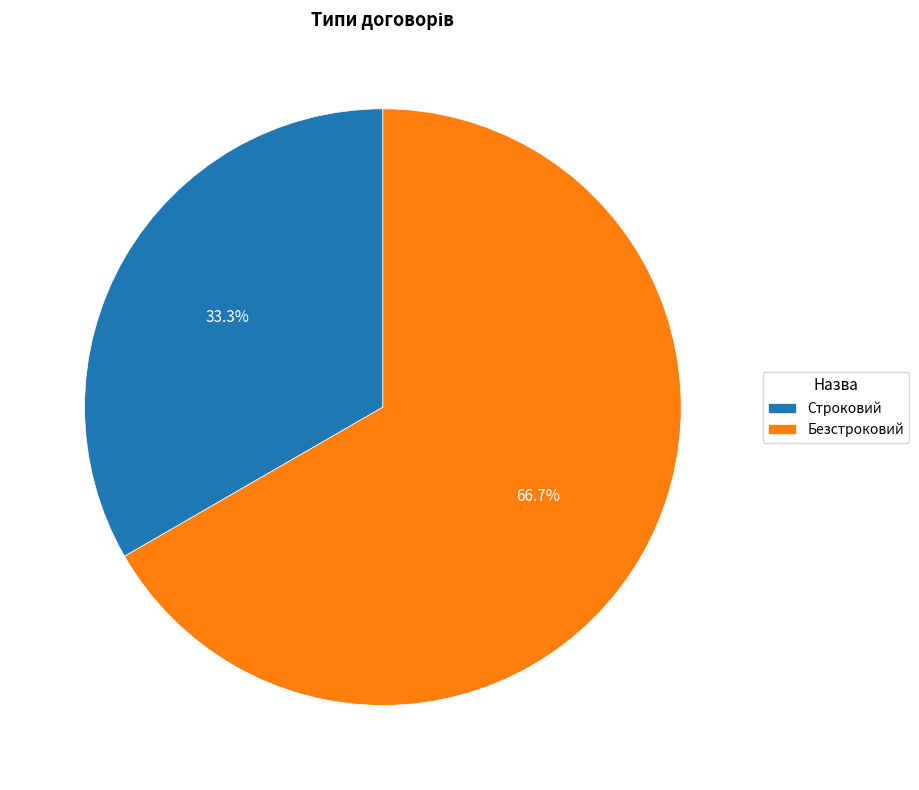

What is the ratio of the value at Строковий to the value at Безстроковий?

0.5